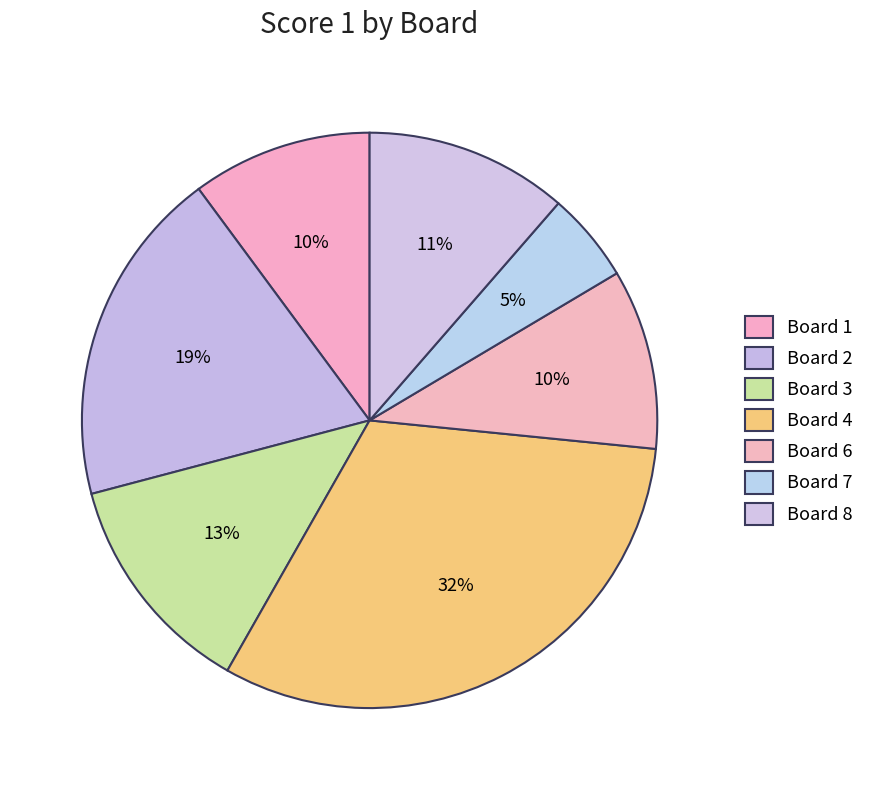

Which slice is the largest?

Board 4